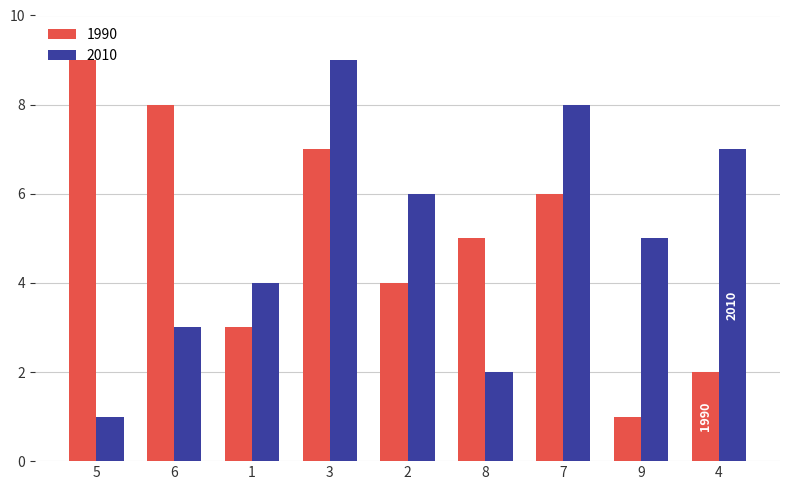

Does the chart contain any negative values?

No